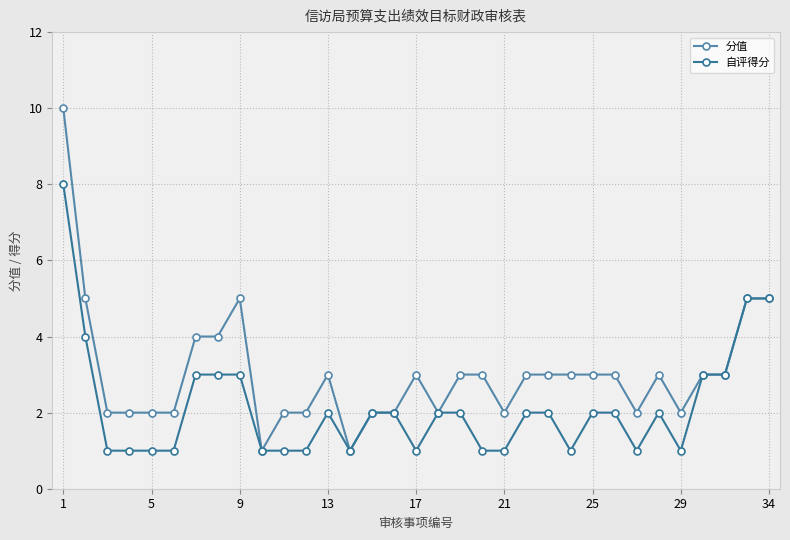

How many data points does each series have?

33